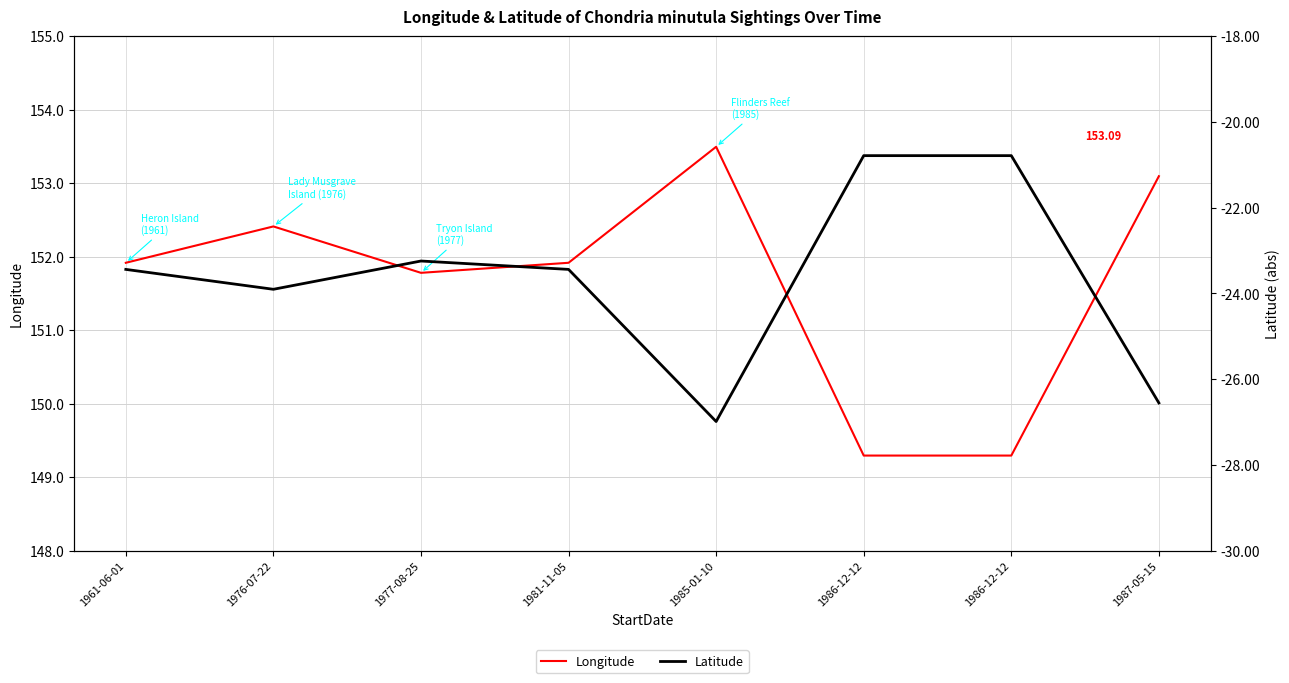

What is the average value of the Longitude series?

151.6